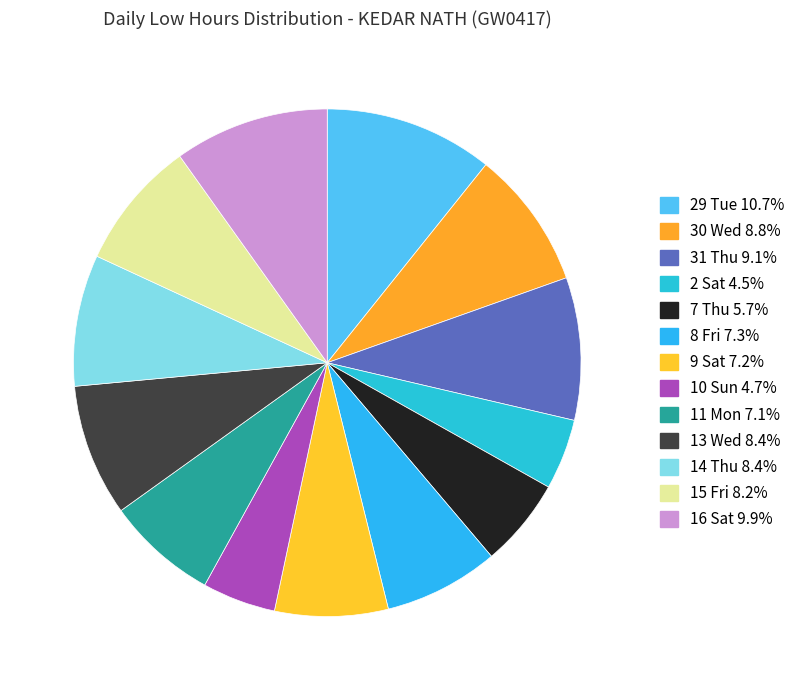

Count the number of slices in the pie.

13